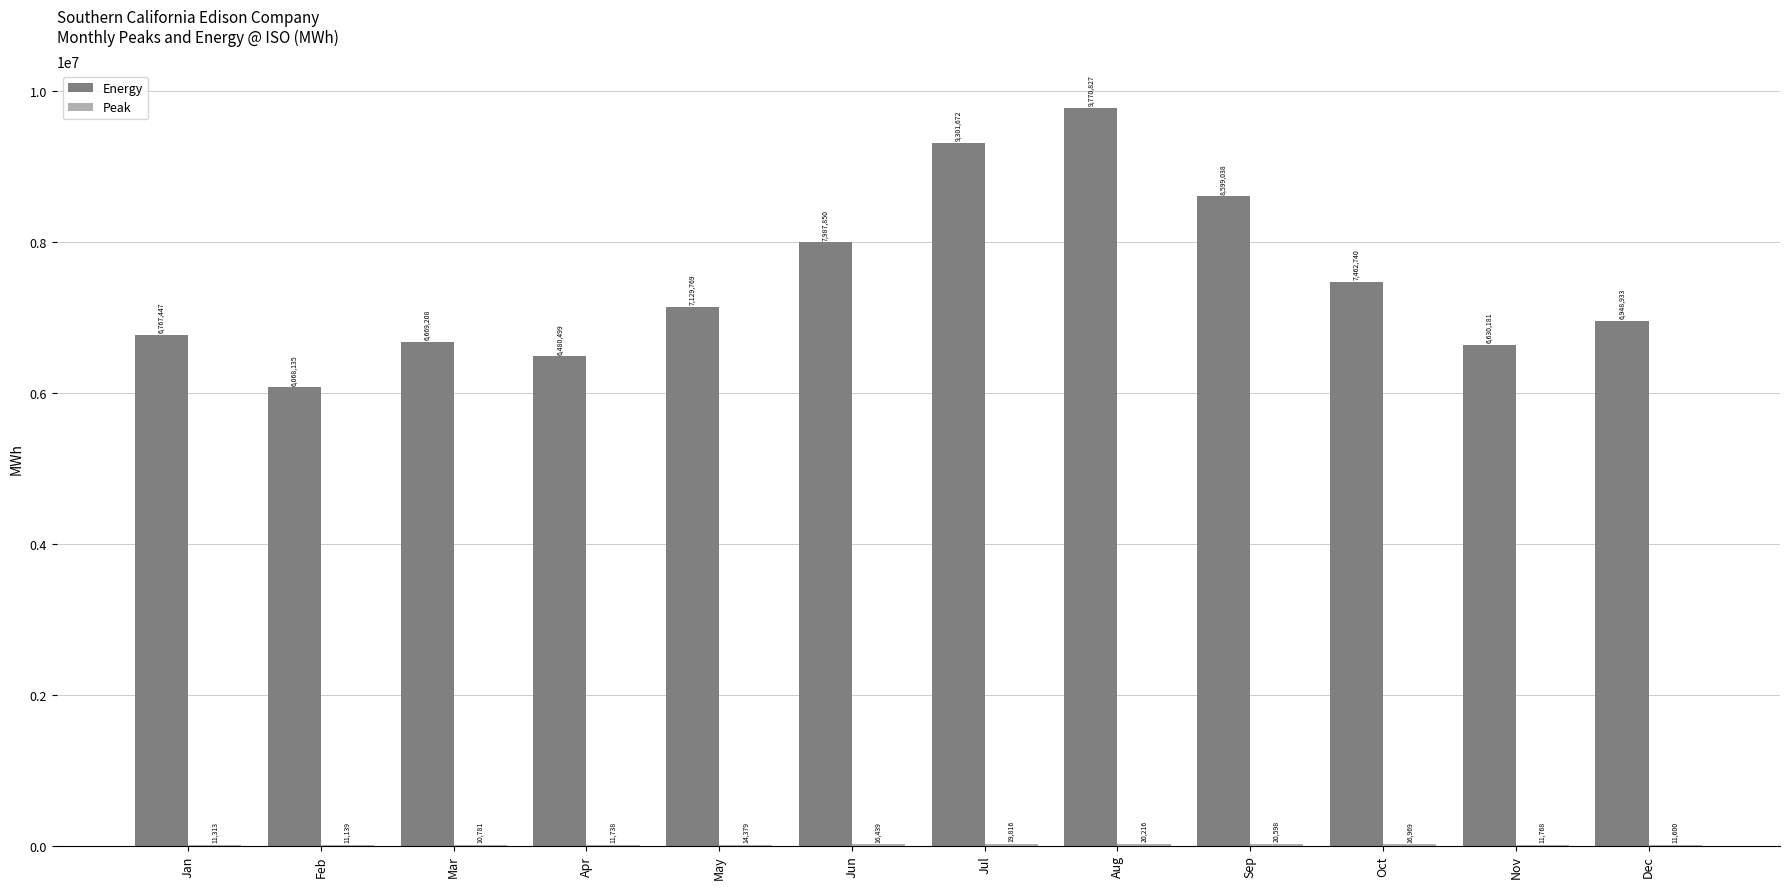

Is it true that Energy equals 4076714.2 at Jul?

False